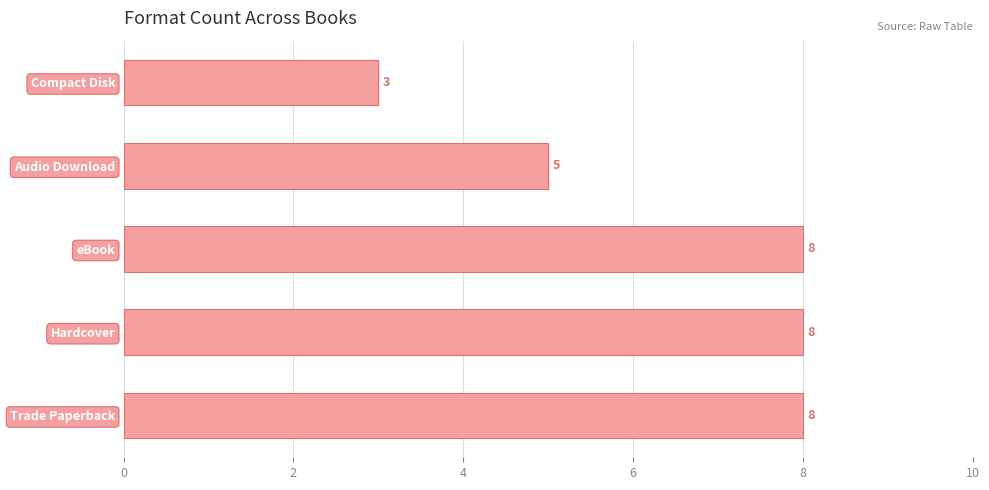

What is the maximum value shown in the chart?

8